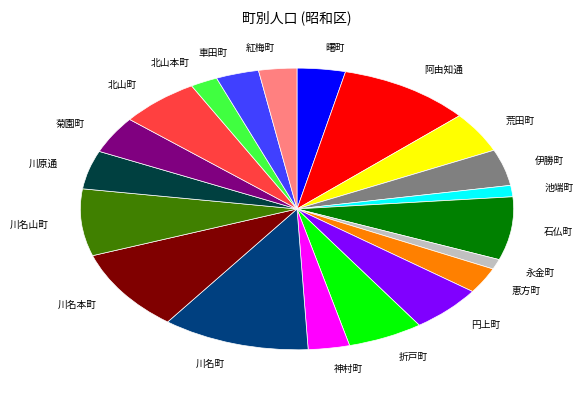

What is the ratio of the value at 川名本町 to the value at 紅梅町?

3.3